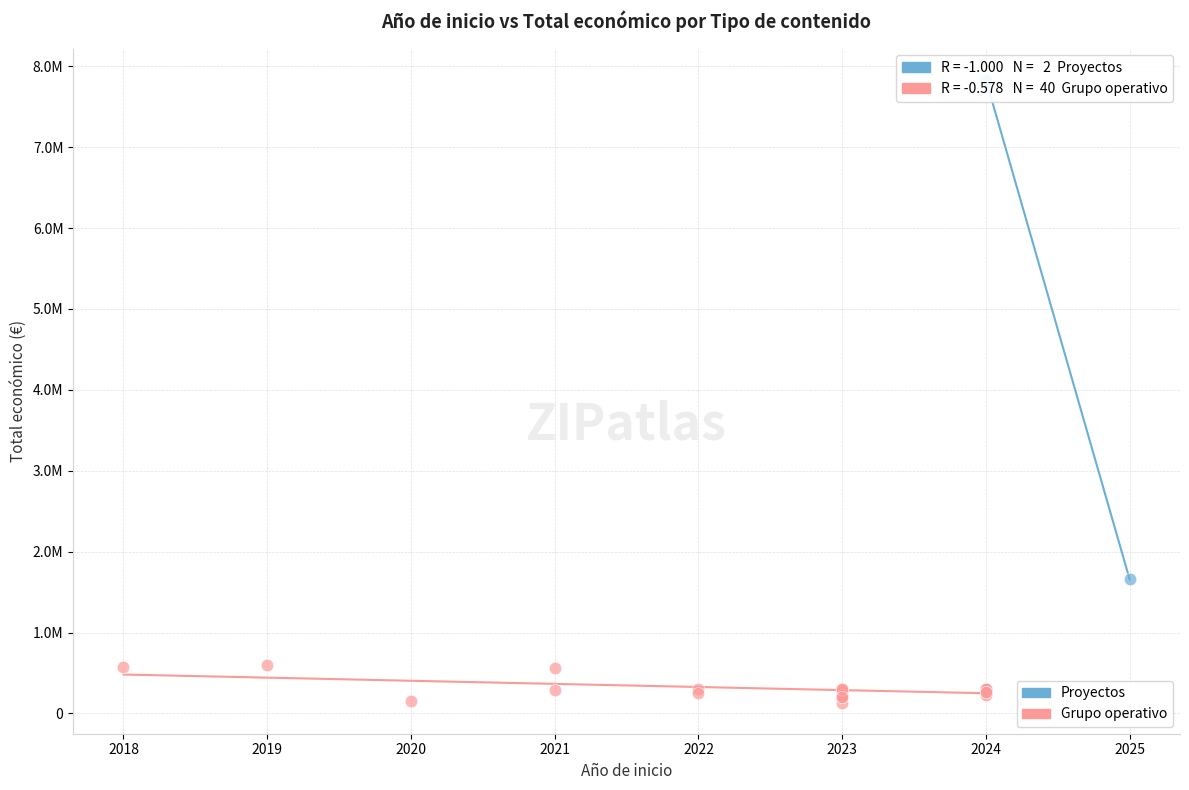

What are all the series names shown in the legend?

Proyectos, Grupo operativo